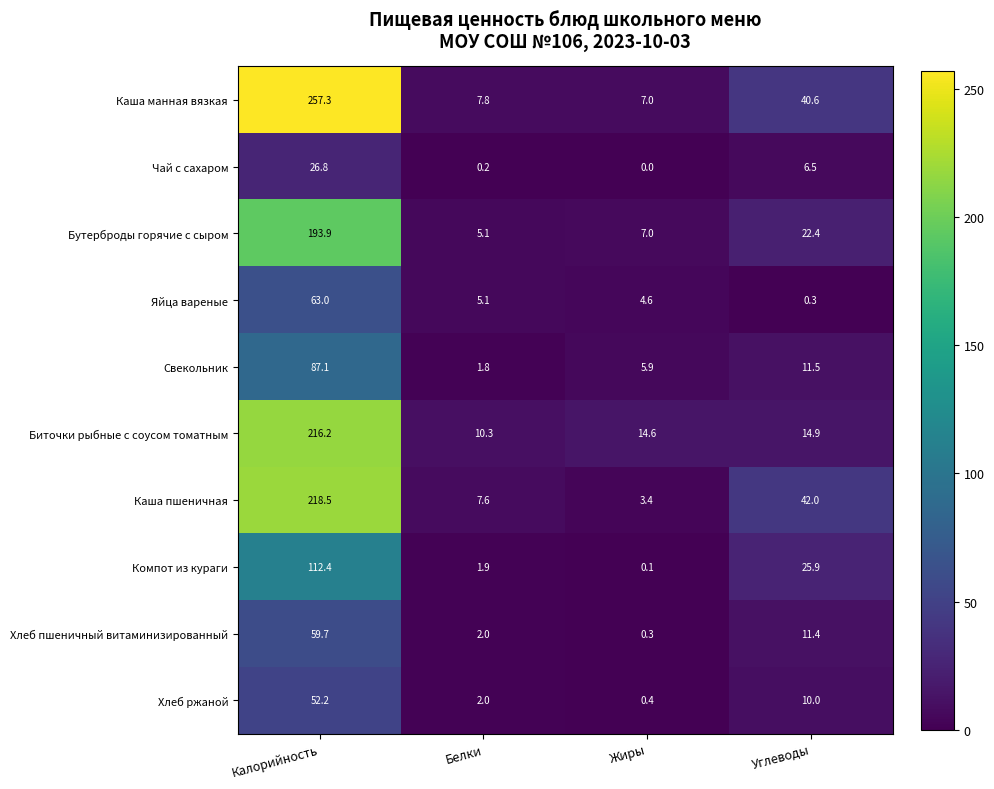

What is the sum of the Биточки рыбные с соусом томатным values at Жиры and Углеводы?

29.5